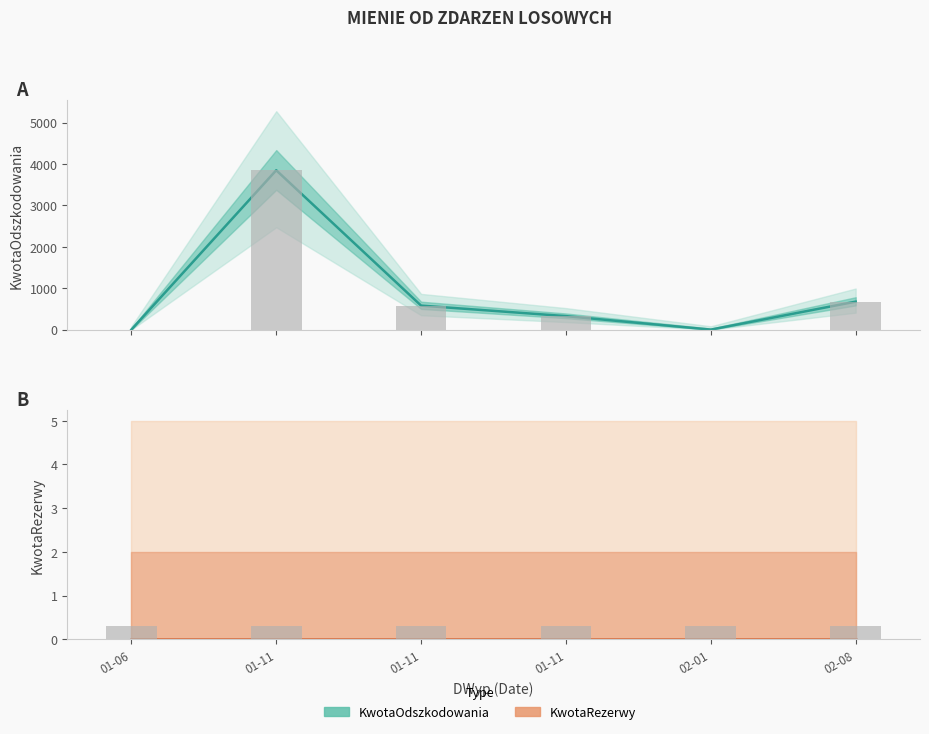

Reading left to right, transcribe all the data shown in this chart.

KwotaOdszkodowania: 0.0	3848.8	579.7	325.8	0.0	676.0
KwotaRezerwy: 0.0	0.0	0.0	0.0	0.0	0.0